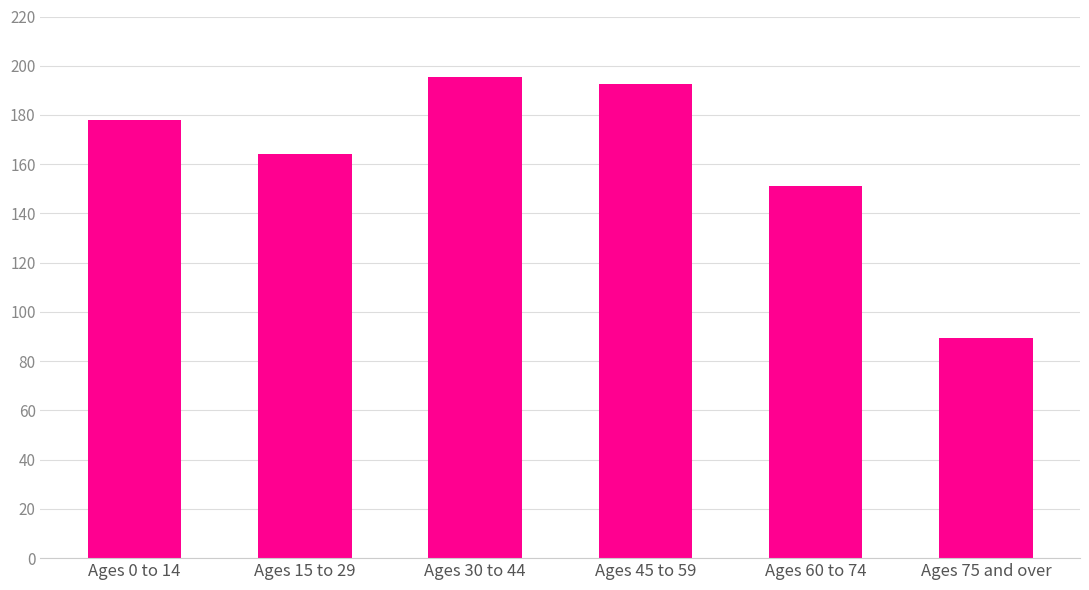

What is the change in value from Ages 45 to 59 to Ages 60 to 74?

-41559